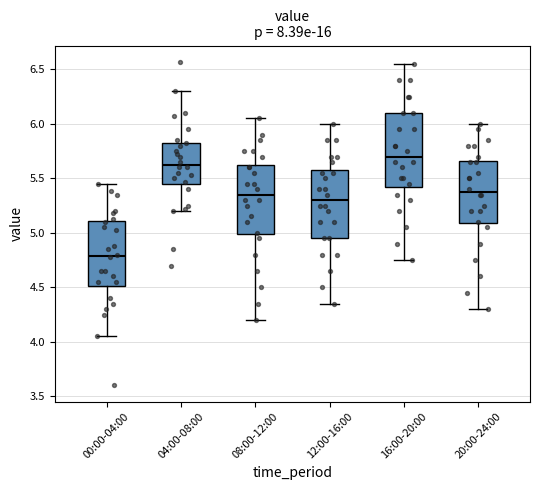

Reading left to right, transcribe this box plot: for each box, give where its median line is, the range the box spans, and where its two whiskers end, as read against the y-axis. The values are not printed on the chart, so give them approximately, as read against the axis.

00:00-04:00: median 4.80, box 4.50 to 5.10, whiskers 4.05 to 5.45
04:00-08:00: median 5.65, box 5.45 to 5.85, whiskers 5.20 to 6.30
08:00-12:00: median 5.35, box 5.00 to 5.65, whiskers 4.20 to 6.05
12:00-16:00: median 5.30, box 4.95 to 5.60, whiskers 4.35 to 6.00
16:00-20:00: median 5.70, box 5.45 to 6.10, whiskers 4.75 to 6.55
20:00-24:00: median 5.40, box 5.10 to 5.65, whiskers 4.30 to 6.00